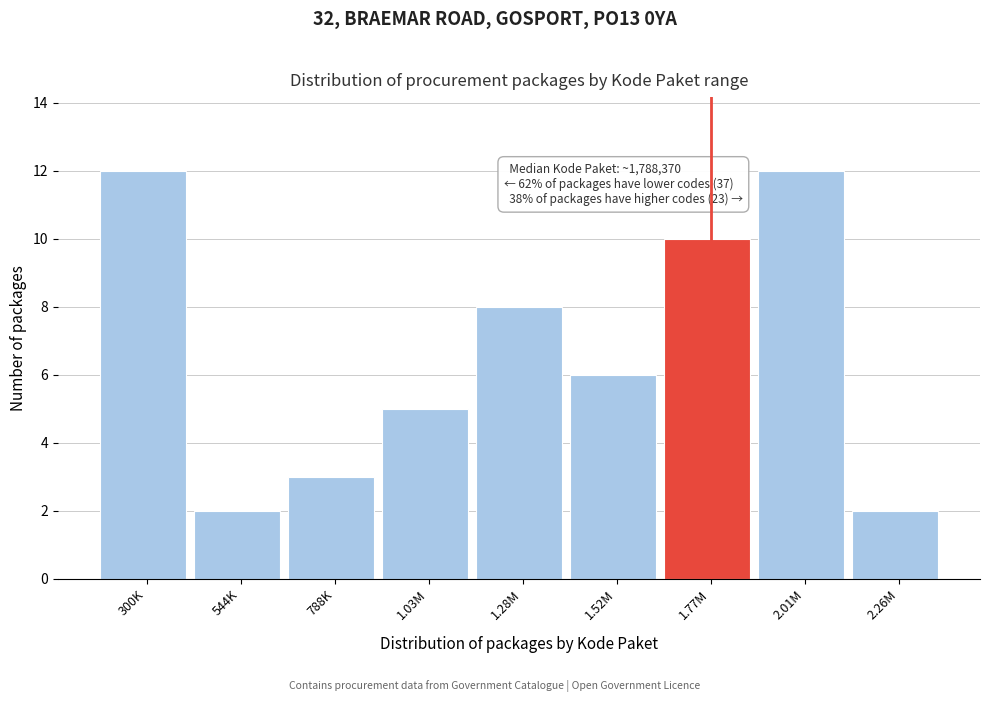

Reading right to left, transcribe all the data shown in this chart.

2	12	10	6	8	5	3	2	12